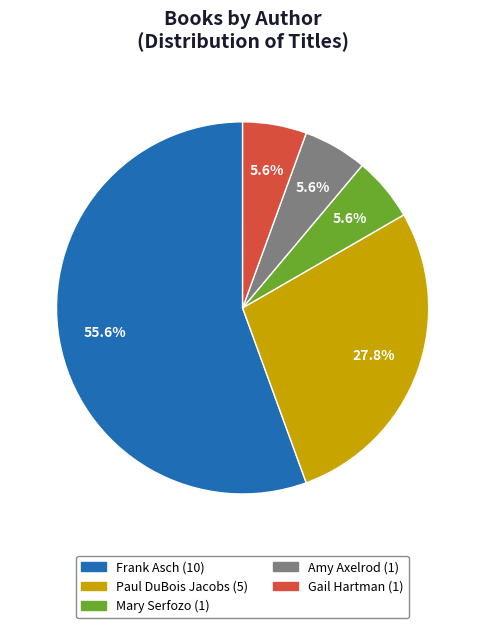

What is the largest slice in the pie chart?

Frank Asch